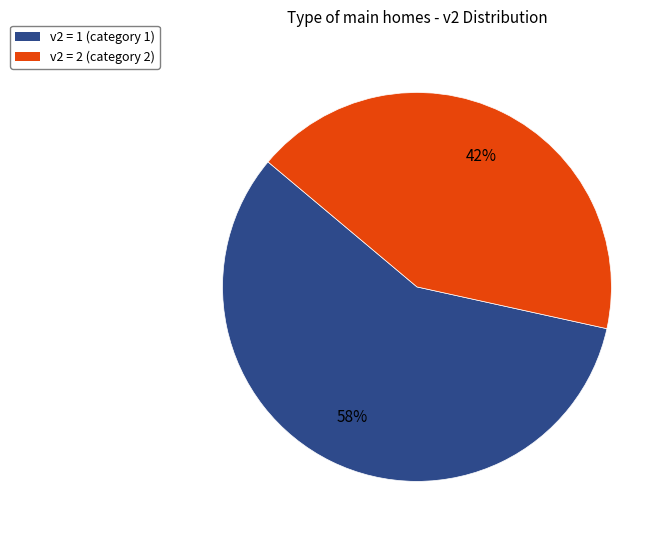

What percentage is the v2 = 2 (category 2) slice, to the nearest percent?

42%